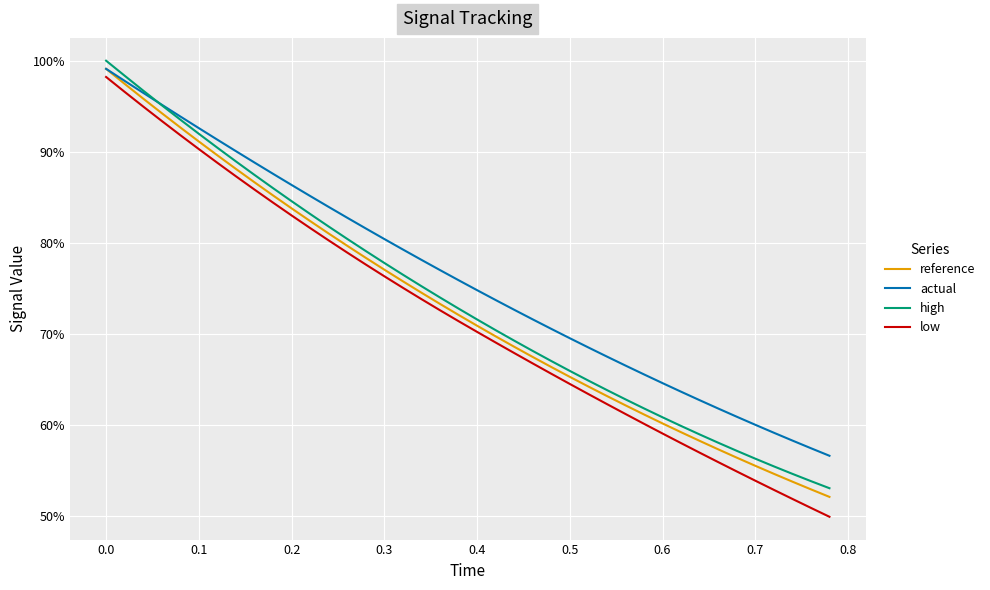

What is the label of the 37th point from the right?

0.2